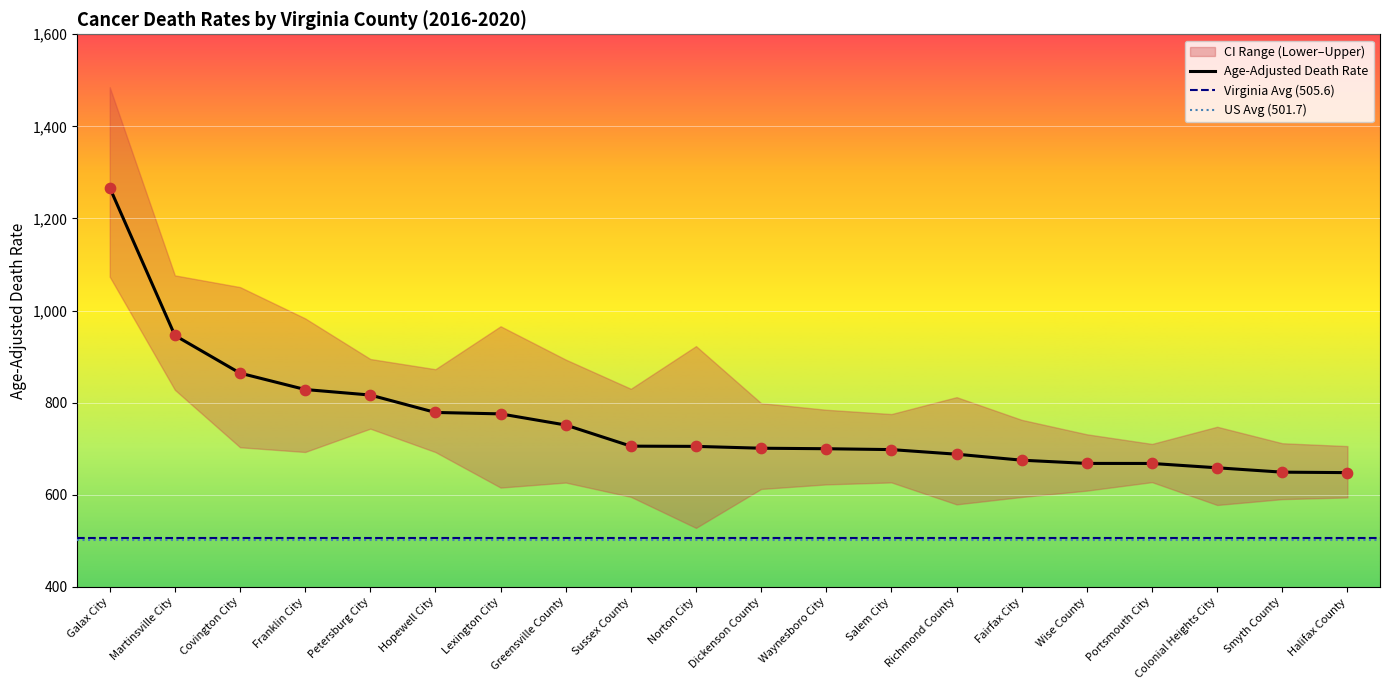

Is the value of Upper CI (Rate) at Halifax County greater than the value of Lower CI (Rate) at Lexington City?

Yes